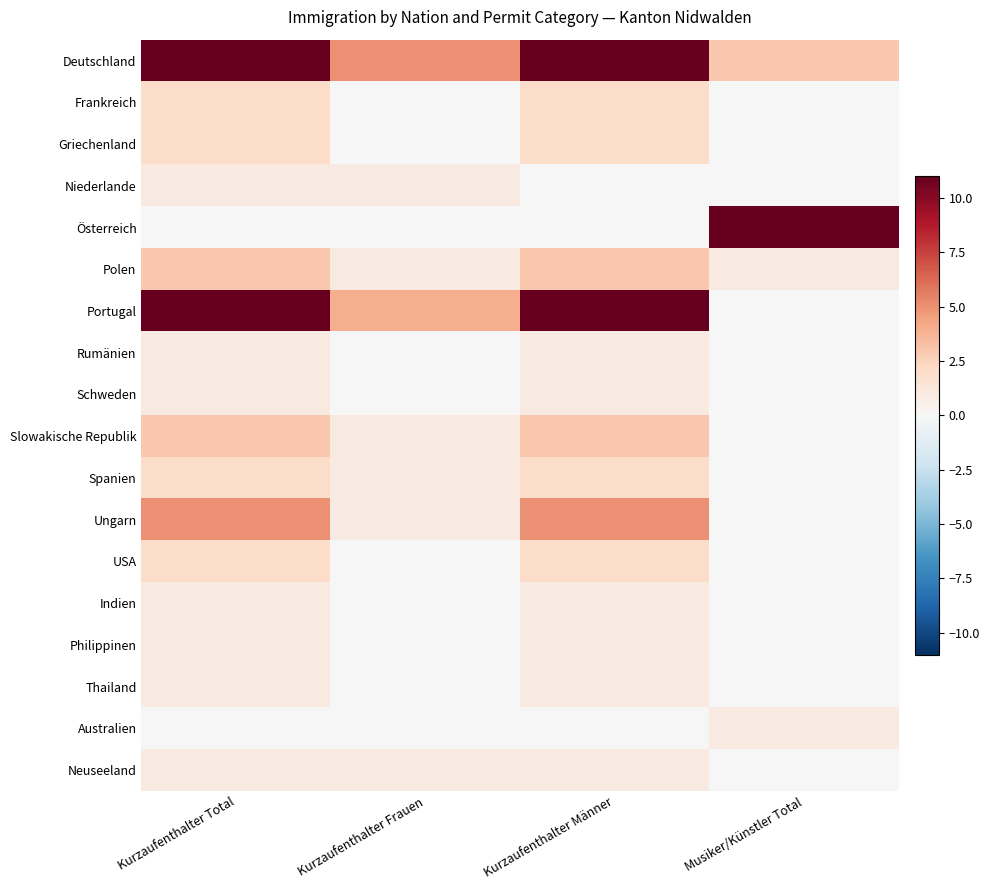

At how many categories does at least one series exceed 1?

4